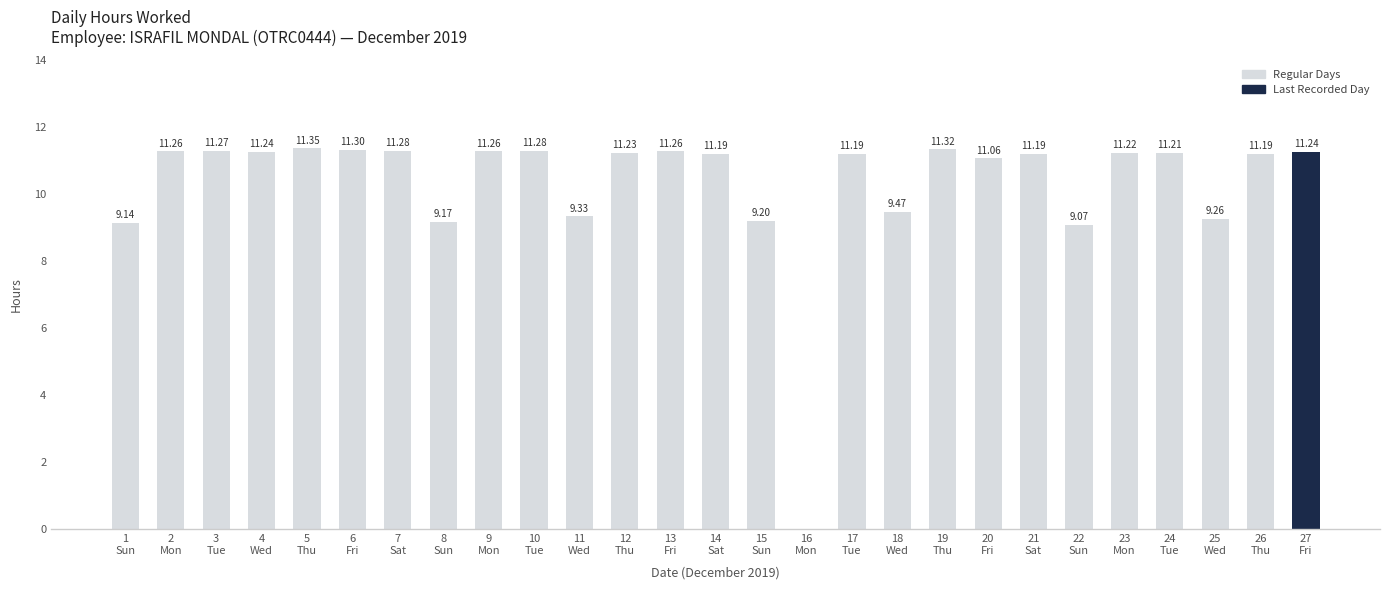

Count the number of values greater than 11.

19